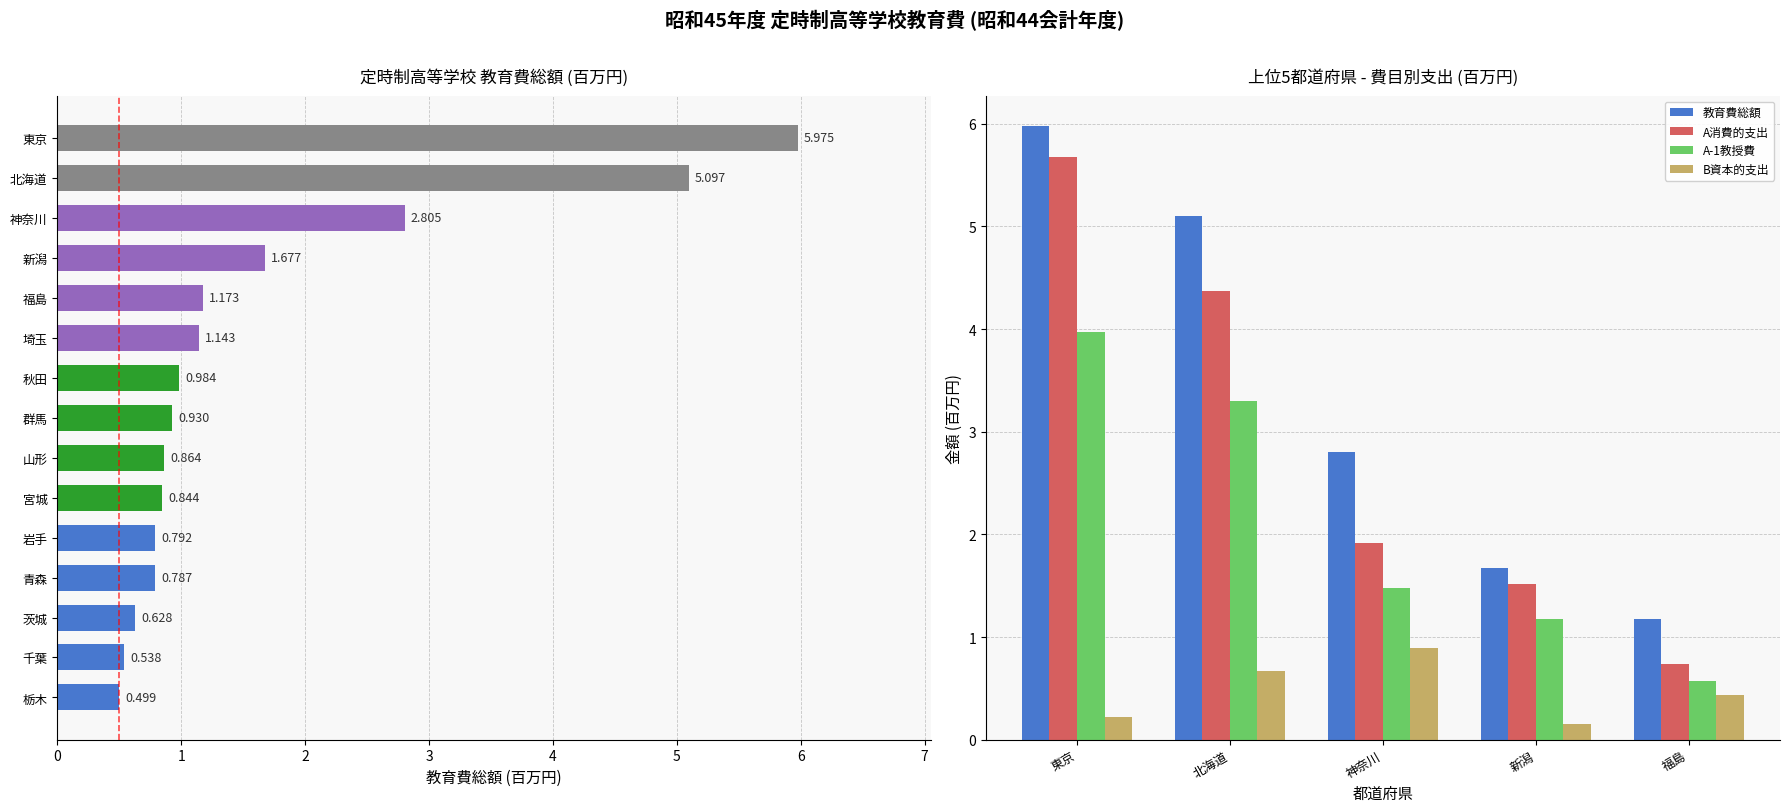

Between 新潟 and 福島, which series saw the biggest shift?

A消費的支出